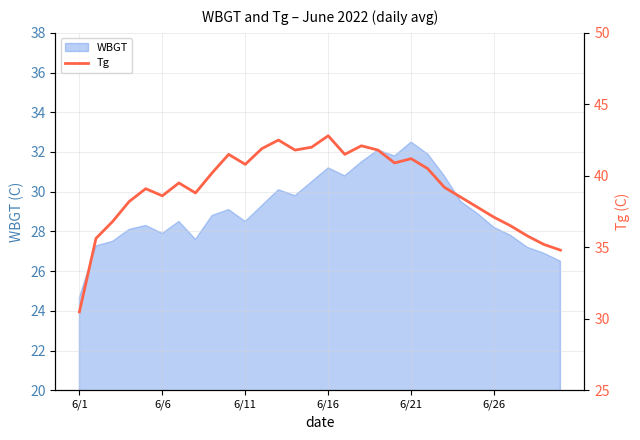

What is the lowest value of the WBGT series?

24.7